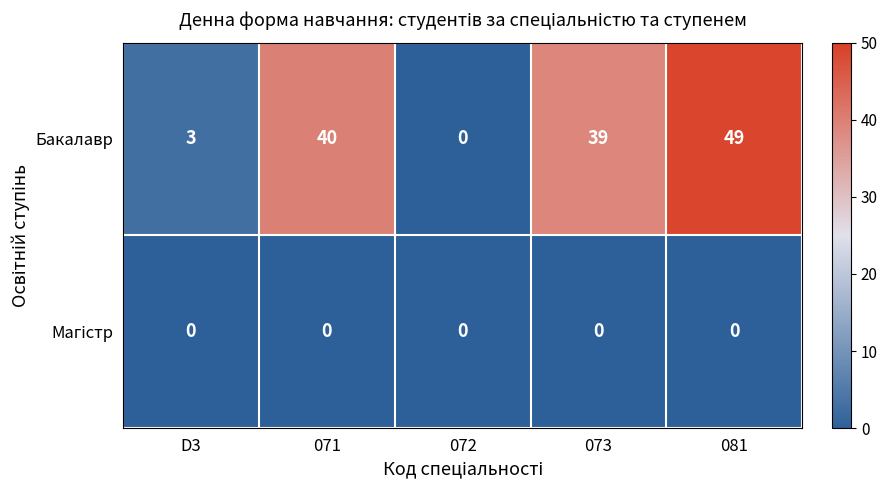

Where does the Бакалавр series first go above 39?

071